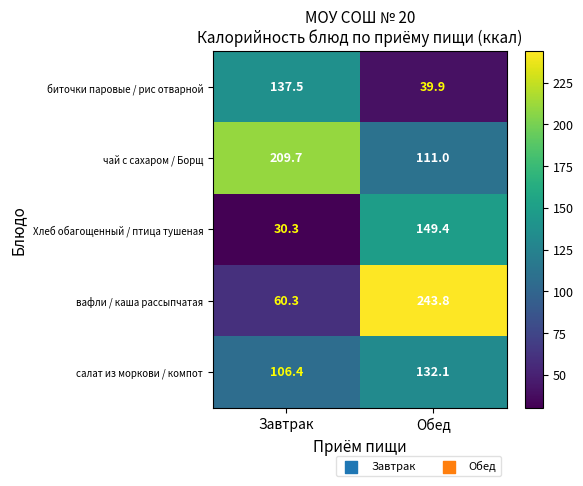

How many values in the вафли / каша рассыпчатая series are below 243?

1